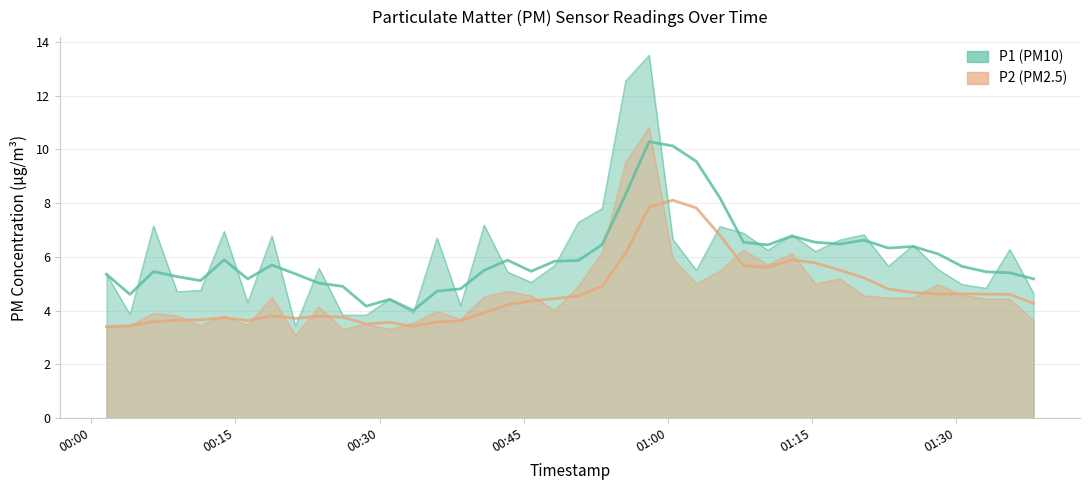

Reading left to right, what are all the values shown in this chart?

P1: 2022-08-01T00:01:35=5.3	2022-08-01T00:04:02=3.9	2022-08-01T00:06:29=7.2	2022-08-01T00:08:56=4.7	2022-08-01T00:11:23=4.8	2022-08-01T00:13:50=7.0	2022-08-01T00:16:17=4.3	2022-08-01T00:18:48=6.8	2022-08-01T00:21:15=3.4	2022-08-01T00:23:42=5.6	2022-08-01T00:26:10=3.8	2022-08-01T00:28:37=3.8	2022-08-01T00:31:04=4.4	2022-08-01T00:33:31=3.9	2022-08-01T00:35:59=6.7	2022-08-01T00:38:26=4.2	2022-08-01T00:40:53=7.2	2022-08-01T00:43:20=5.4	2022-08-01T00:45:47=5.0	2022-08-01T00:48:14=5.7	2022-08-01T00:50:41=7.3	2022-08-01T00:53:10=7.8	2022-08-01T00:55:37=12.6	2022-08-01T00:58:03=13.5	2022-08-01T01:00:31=6.7	2022-08-01T01:02:58=5.5	2022-08-01T01:05:25=7.1	2022-08-01T01:07:53=6.9	2022-08-01T01:10:24=6.2	2022-08-01T01:12:54=6.8	2022-08-01T01:15:22=6.2	2022-08-01T01:17:55=6.6	2022-08-01T01:20:24=6.8	2022-08-01T01:22:57=5.7	2022-08-01T01:25:32=6.4	2022-08-01T01:28:07=5.5	2022-08-01T01:30:36=5.0	2022-08-01T01:33:06=4.8	2022-08-01T01:35:35=6.3	2022-08-01T01:38:04=4.6
P2: 2022-08-01T00:01:35=3.4	2022-08-01T00:04:02=3.5	2022-08-01T00:06:29=3.9	2022-08-01T00:08:56=3.8	2022-08-01T00:11:23=3.5	2022-08-01T00:13:50=3.8	2022-08-01T00:16:17=3.5	2022-08-01T00:18:48=4.5	2022-08-01T00:21:15=3.1	2022-08-01T00:23:42=4.1	2022-08-01T00:26:10=3.3	2022-08-01T00:28:37=3.5	2022-08-01T00:31:04=3.3	2022-08-01T00:33:31=3.5	2022-08-01T00:35:59=4.0	2022-08-01T00:38:26=3.7	2022-08-01T00:40:53=4.5	2022-08-01T00:43:20=4.7	2022-08-01T00:45:47=4.5	2022-08-01T00:48:14=4.0	2022-08-01T00:50:41=4.9	2022-08-01T00:53:10=6.2	2022-08-01T00:55:37=9.5	2022-08-01T00:58:03=10.8	2022-08-01T01:00:31=5.9	2022-08-01T01:02:58=5.0	2022-08-01T01:05:25=5.5	2022-08-01T01:07:53=6.2	2022-08-01T01:10:24=5.7	2022-08-01T01:12:54=6.1	2022-08-01T01:15:22=5.0	2022-08-01T01:17:55=5.2	2022-08-01T01:20:24=4.5	2022-08-01T01:22:57=4.5	2022-08-01T01:25:32=4.5	2022-08-01T01:28:07=5.0	2022-08-01T01:30:36=4.6	2022-08-01T01:33:06=4.4	2022-08-01T01:35:35=4.4	2022-08-01T01:38:04=3.6